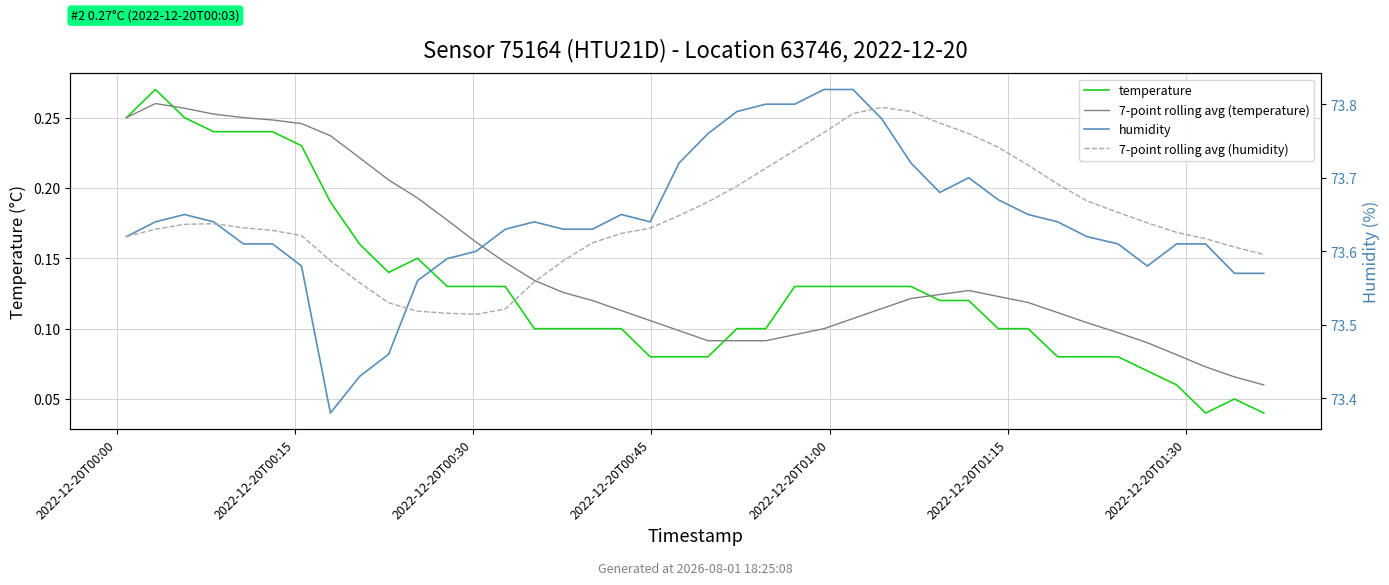

How many series are shown in this chart?

4